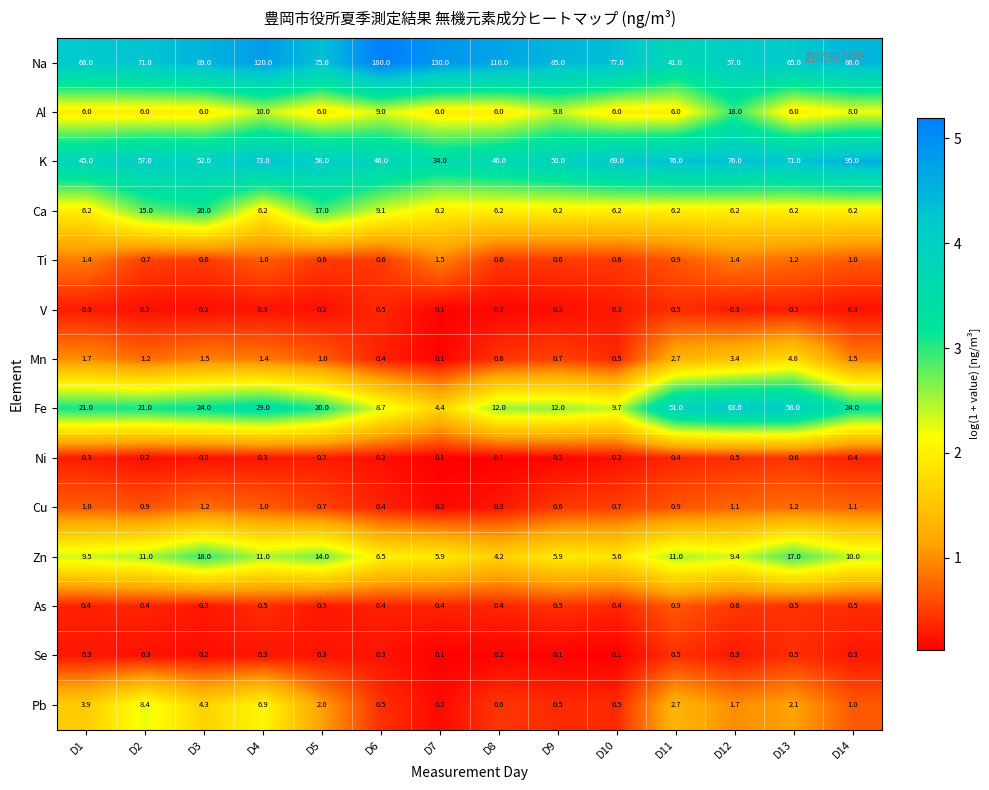

At how many categories does at least one series exceed 0?

14